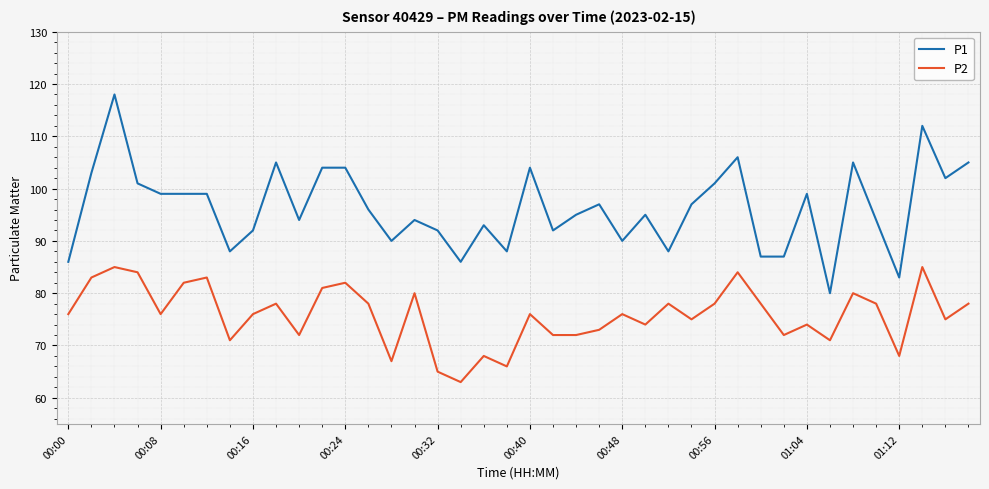

Which series has the largest total across all categories?

P1